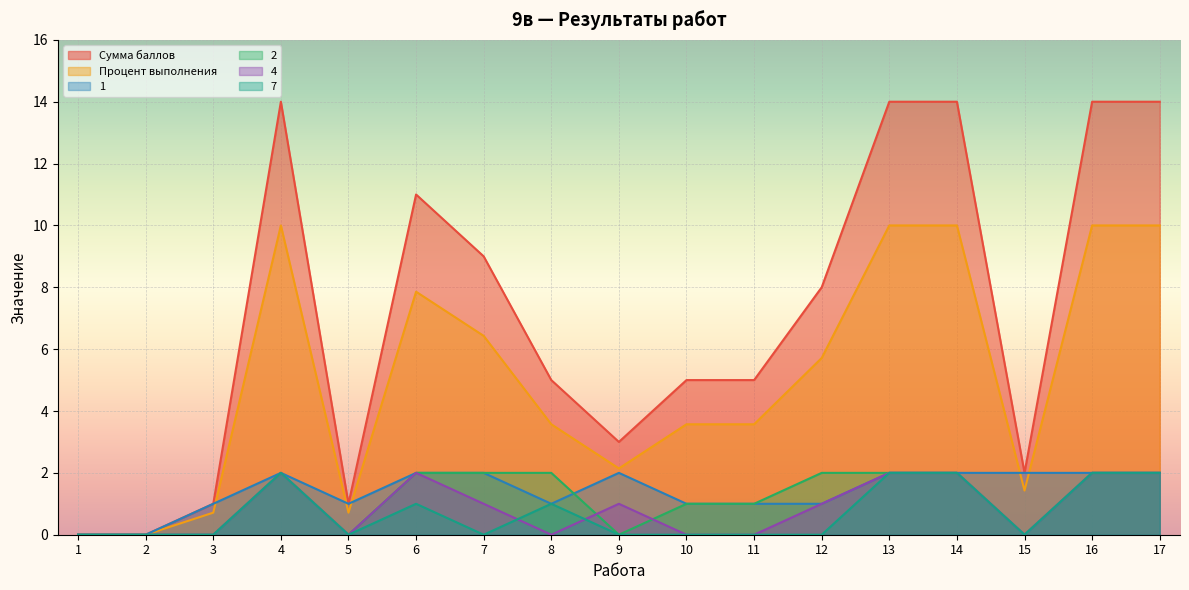

Which series has the largest total across all categories?

Сумма баллов